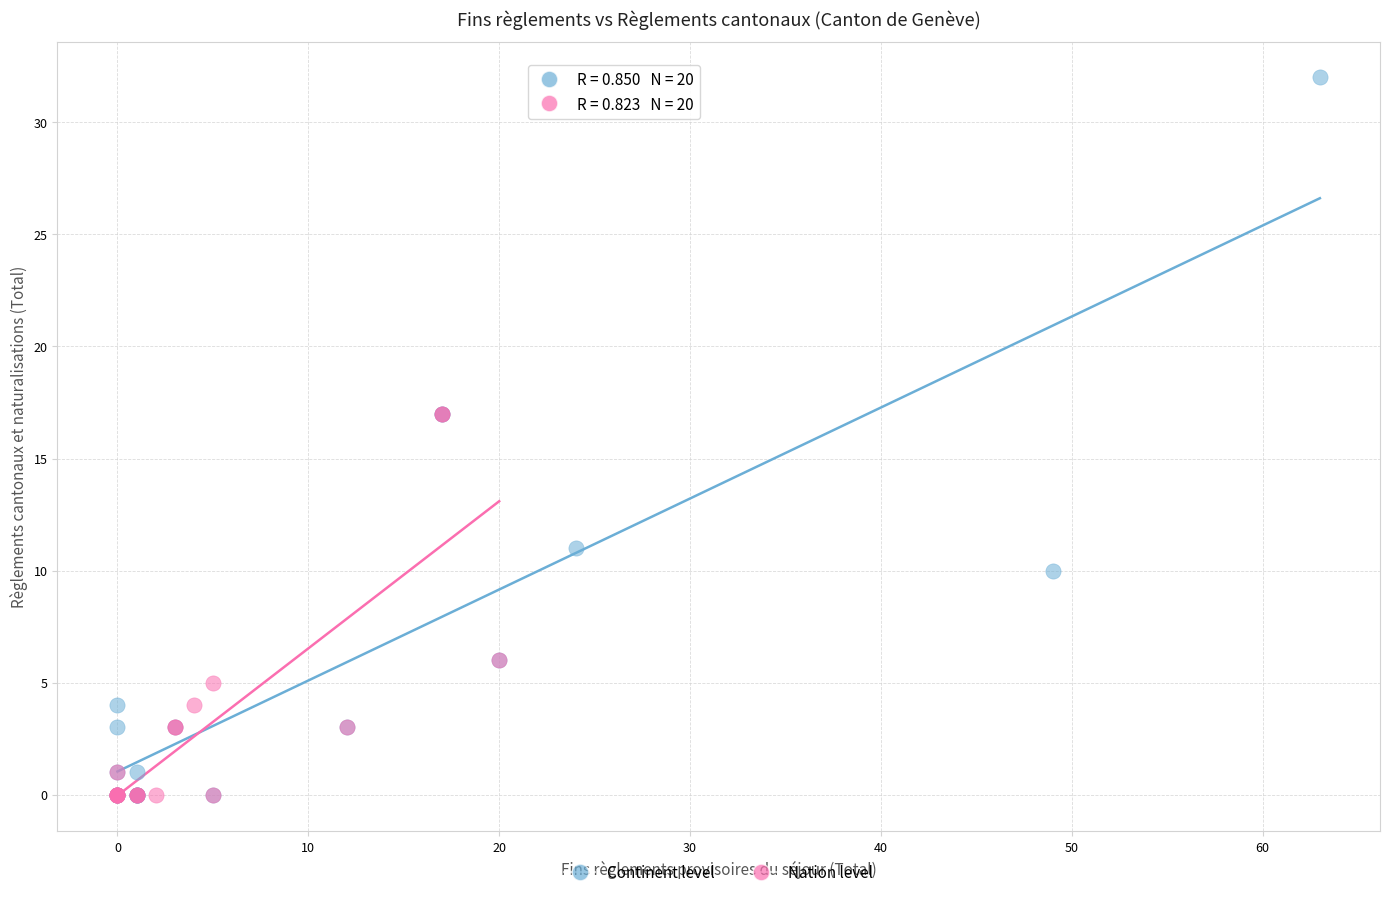

Which series has the largest Y range (max minus min)?

Continent level